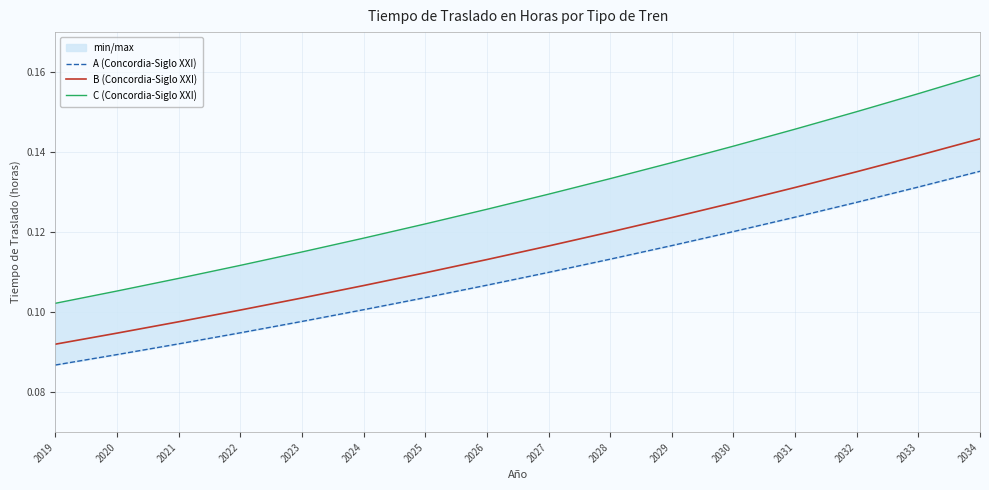

Which series has the largest range (max minus min)?

C (Concordia-Siglo XXI)